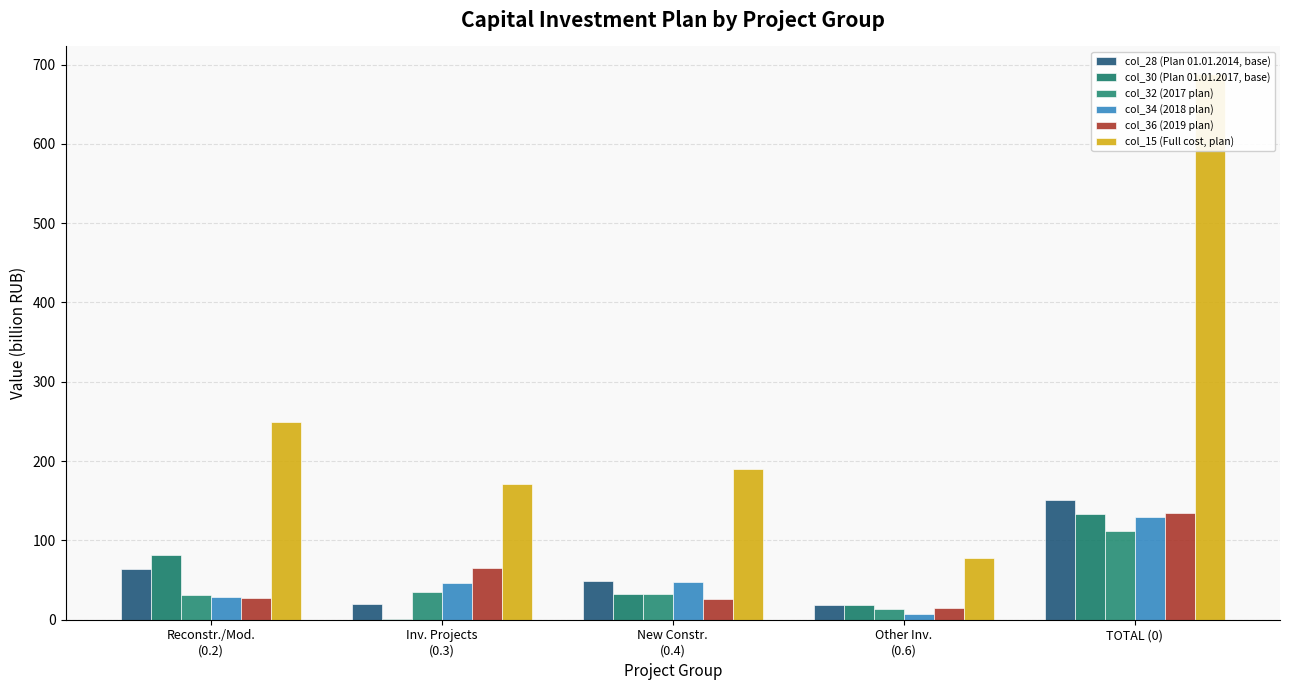

What is the sum of all col_36 (2019 plan) values?

268.8